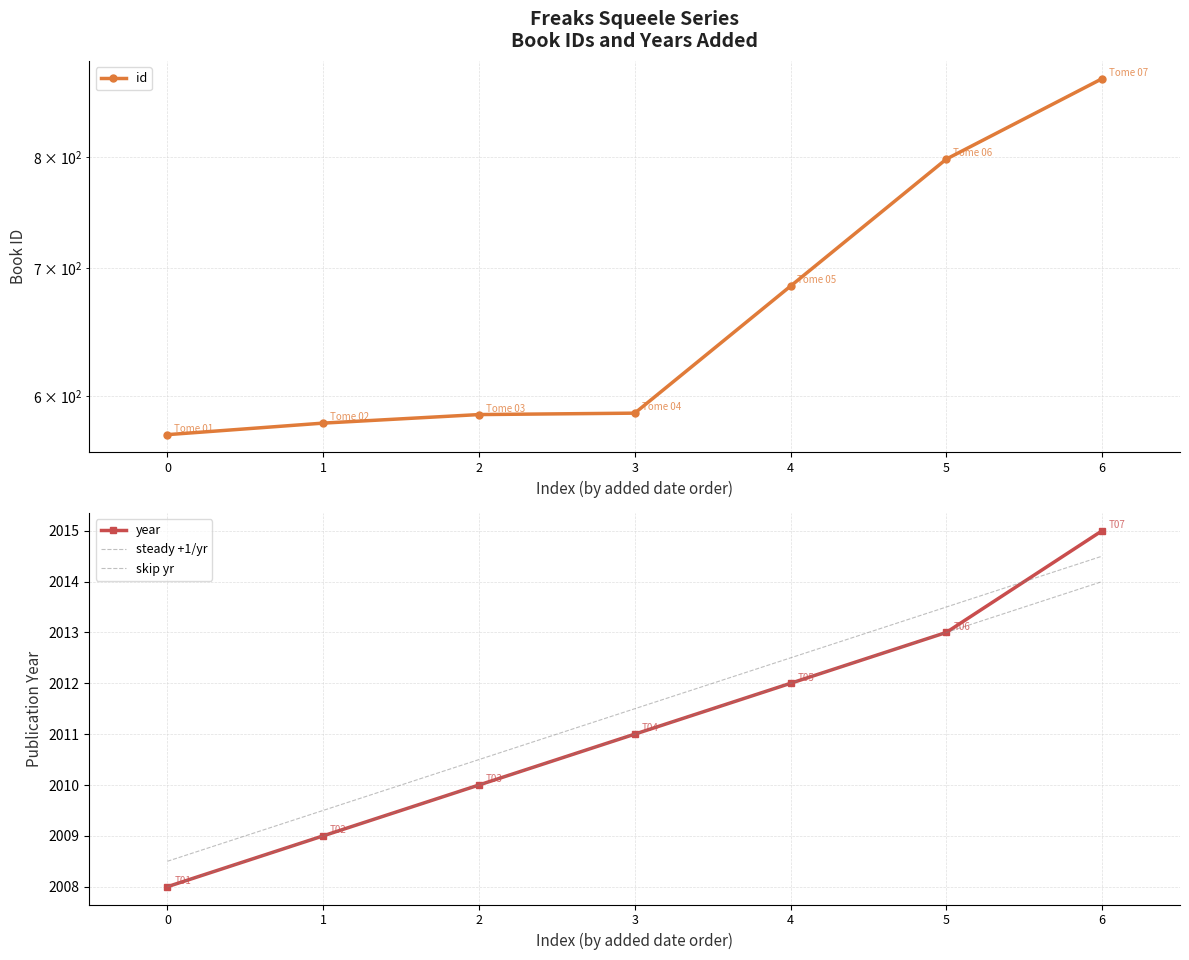

How many distinct data groups are displayed?

4